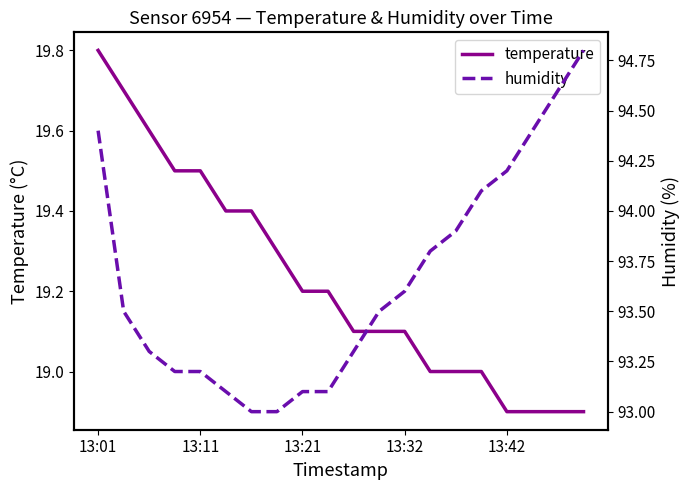

True or false: temperature has a value of 25.4 at 13:42.

False